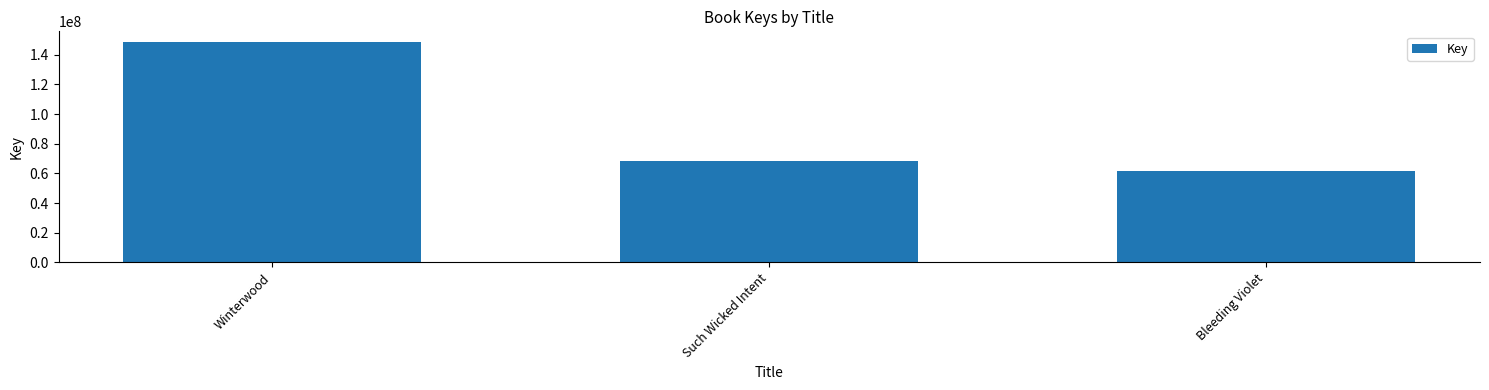

What is the value of the 2nd bar from the left?

68554247